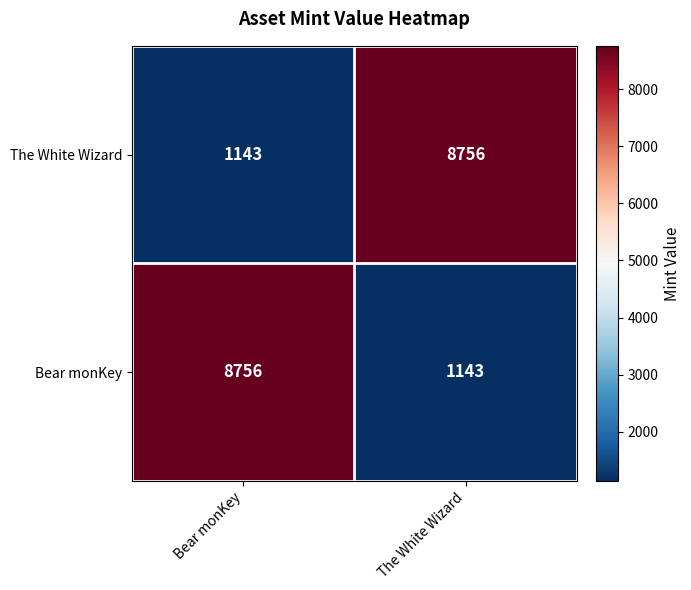

Where is The White Wizard nearest to the value 4949?

Bear monKey